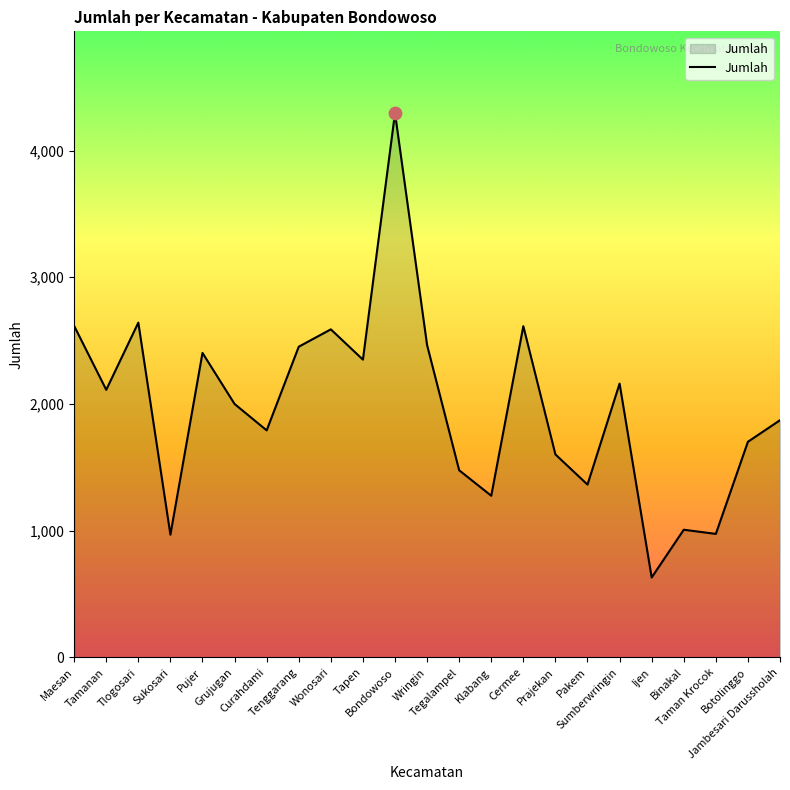

What is the change in value from Pujer to Klabang?

-1127